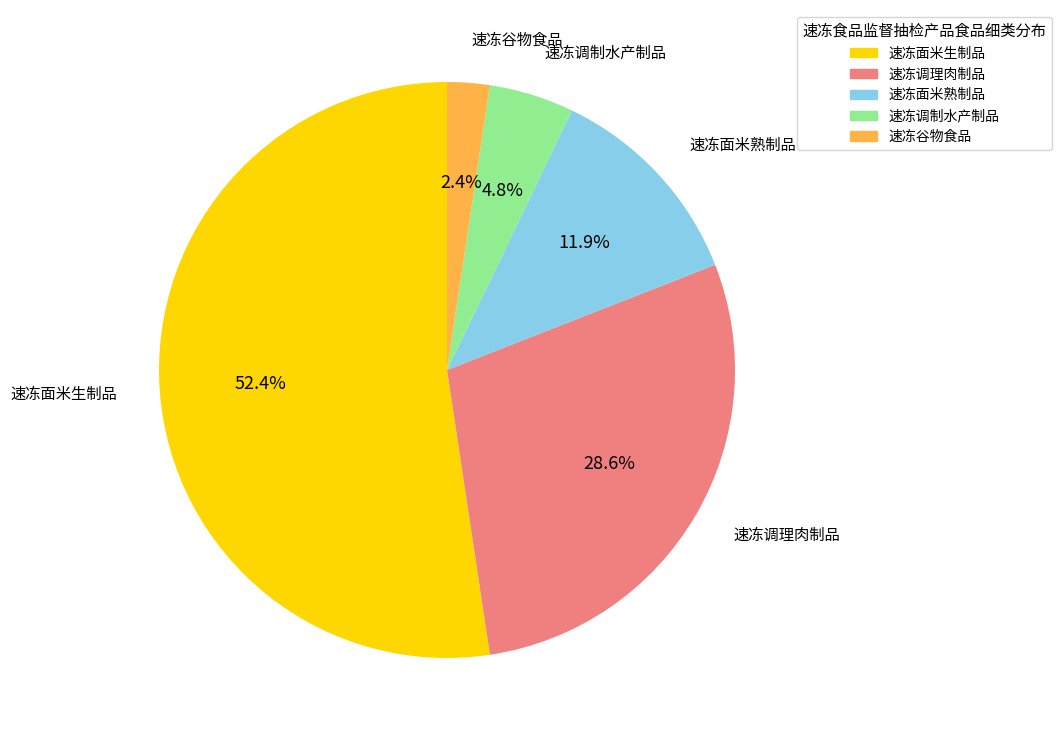

Combined, do 速冻调制水产制品 and 速冻调理肉制品 account for over 50%?

No